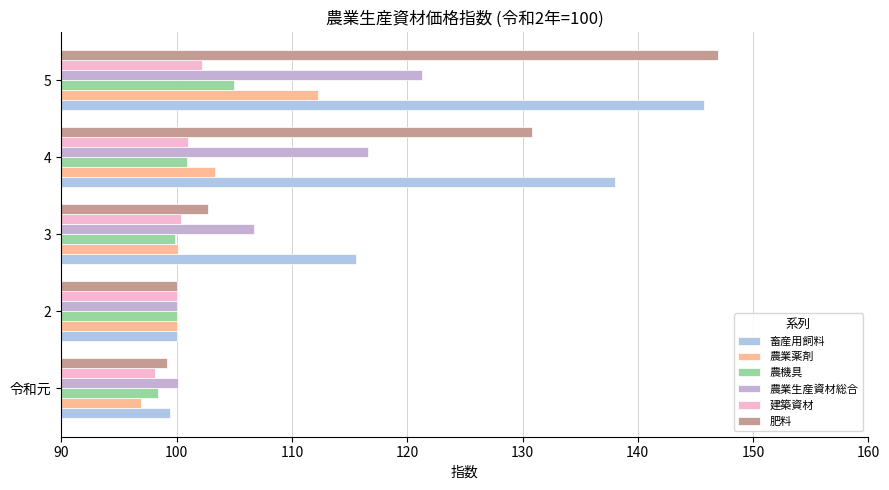

Reading left to right, list all the values displayed in this chart.

畜産用飼料: 99.4	100.0	115.6	138.0	145.7
農業薬剤: 96.9	100.0	100.1	103.3	112.3
農機具: 98.4	100.0	99.9	100.9	105.0
農業生産資材総合: 100.1	100.0	106.7	116.6	121.3
建築資材: 98.1	100.0	100.4	101.0	102.2
肥料: 99.2	100.0	102.7	130.8	147.0